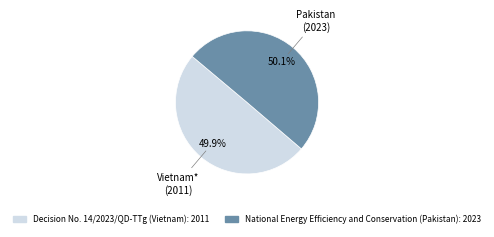

Is there a majority slice in this chart?

Yes